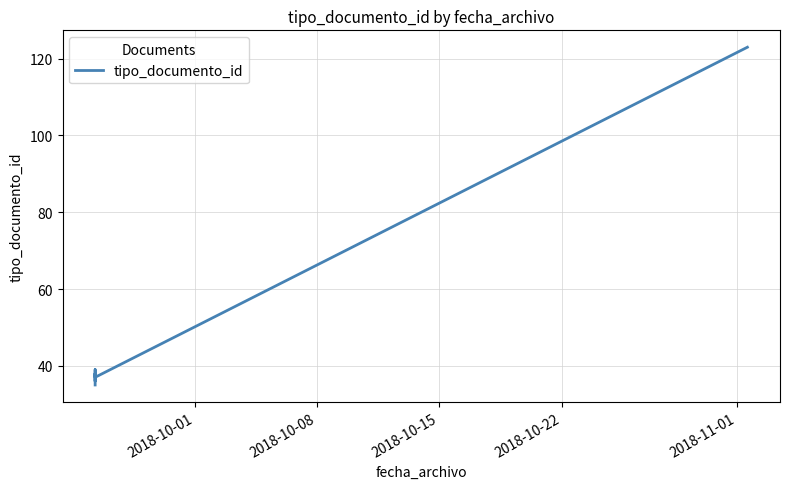

True or false: the data shows 25 at 2018-10-08.

False